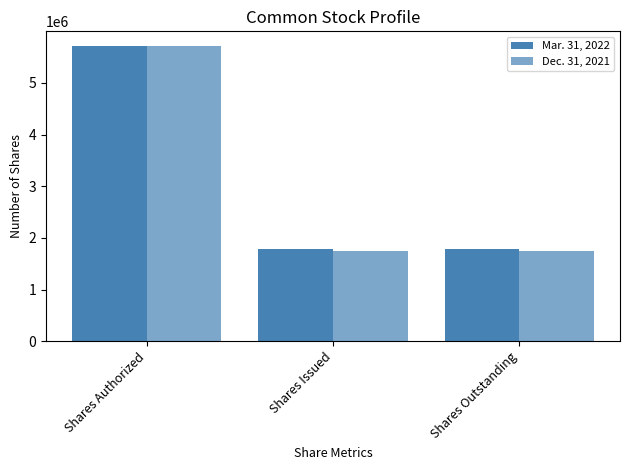

List the series in order of their peak value, lowest first.

Mar. 31, 2022, Dec. 31, 2021